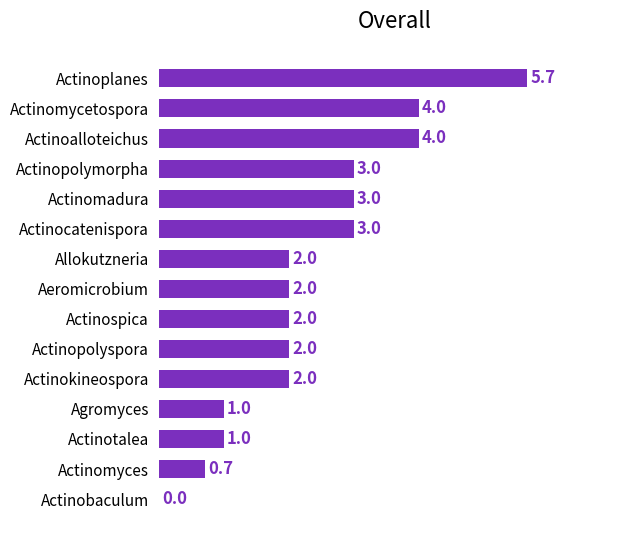

What value does the data have at Actinocatenispora?

3.0